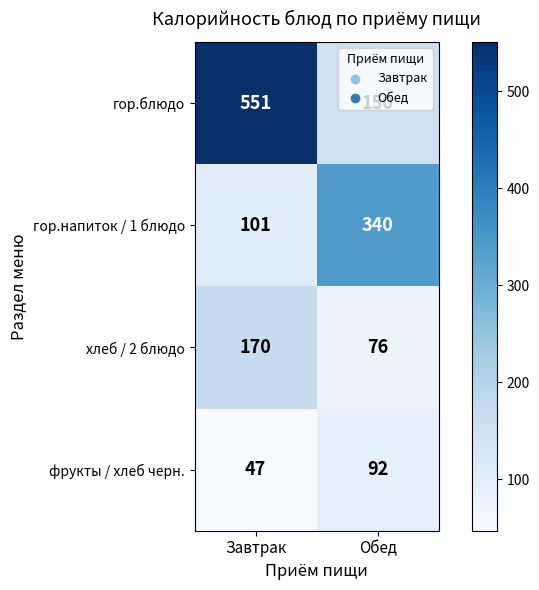

Which category has the highest value in the гор.блюдо series?

Завтрак